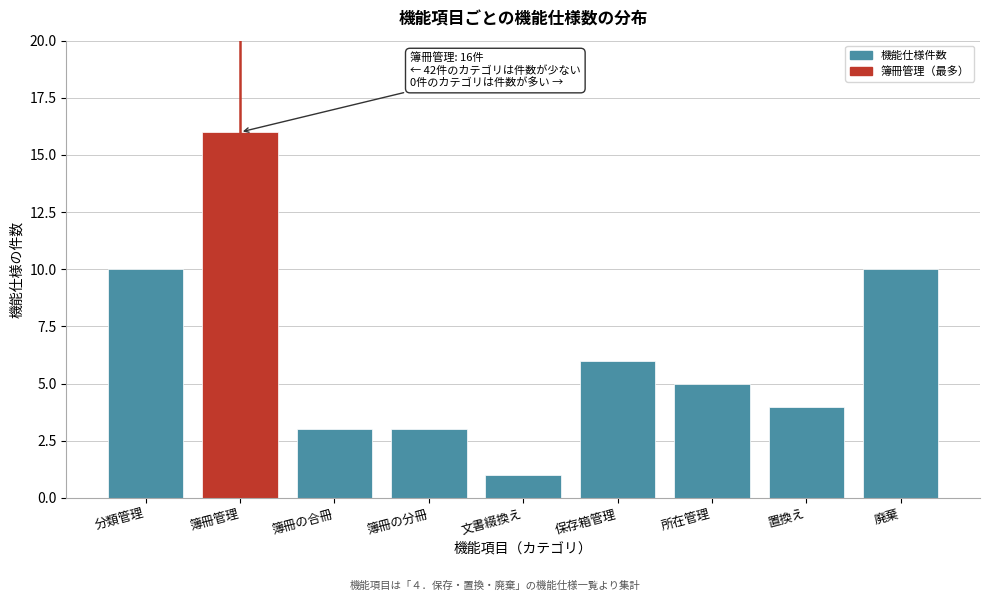

Reading left to right, transcribe all the data shown in this chart.

10	16	3	3	1	6	5	4	10